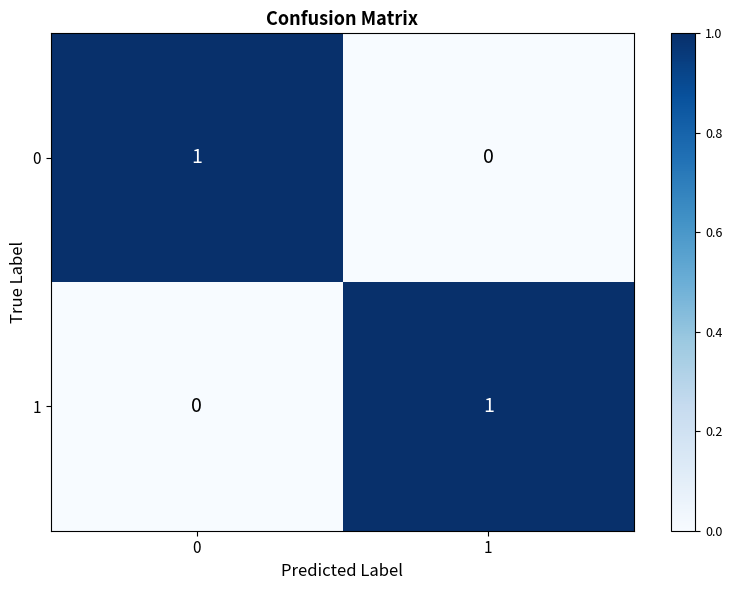

Count the number of categories in the chart.

2